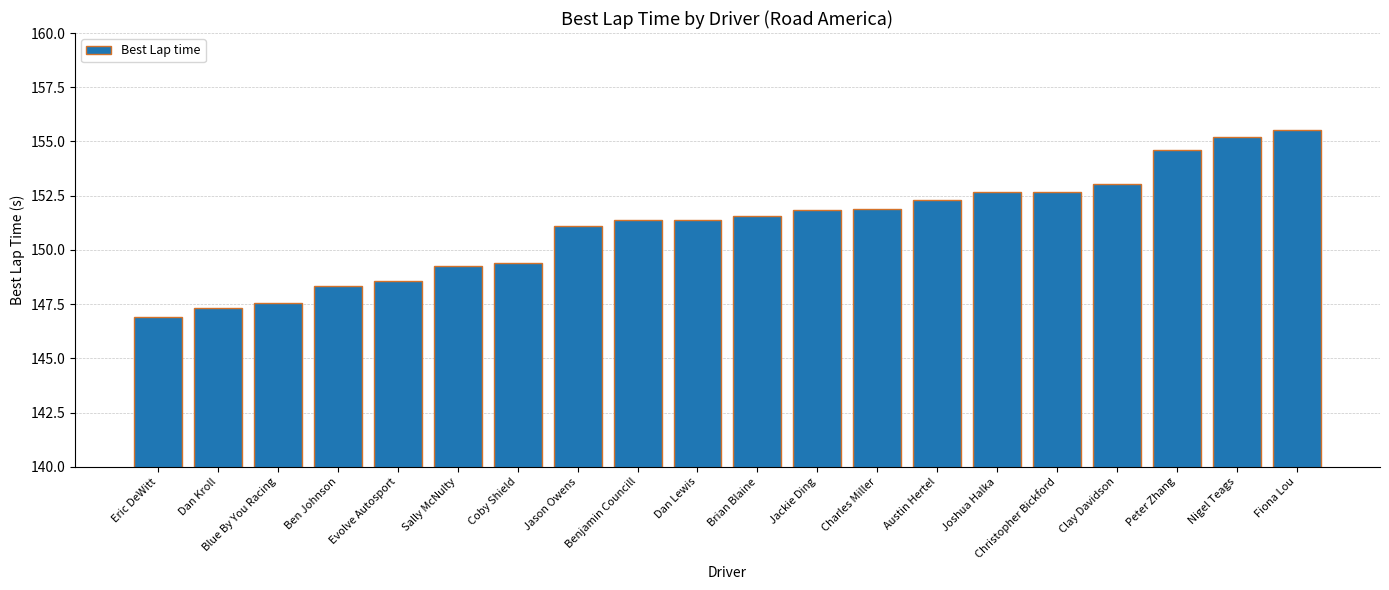

What position from the left is Fiona Lou?

20